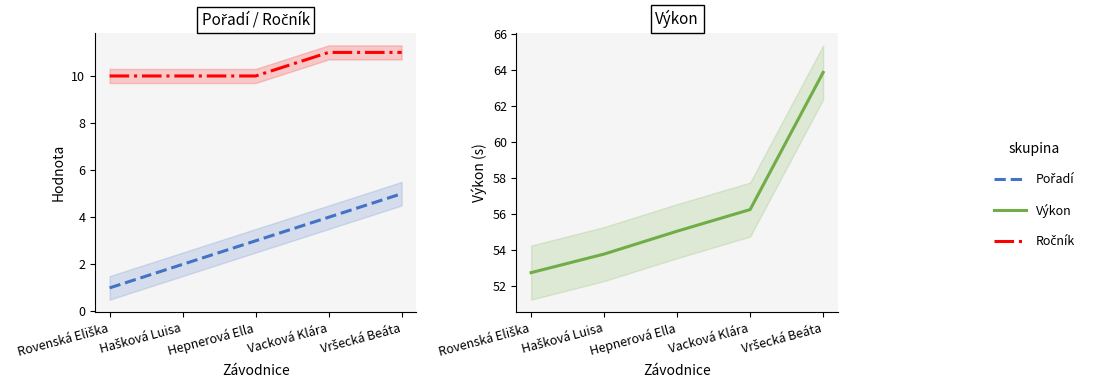

Between Vršecká Beáta and Hepnerová Ella, which is larger?

Vršecká Beáta